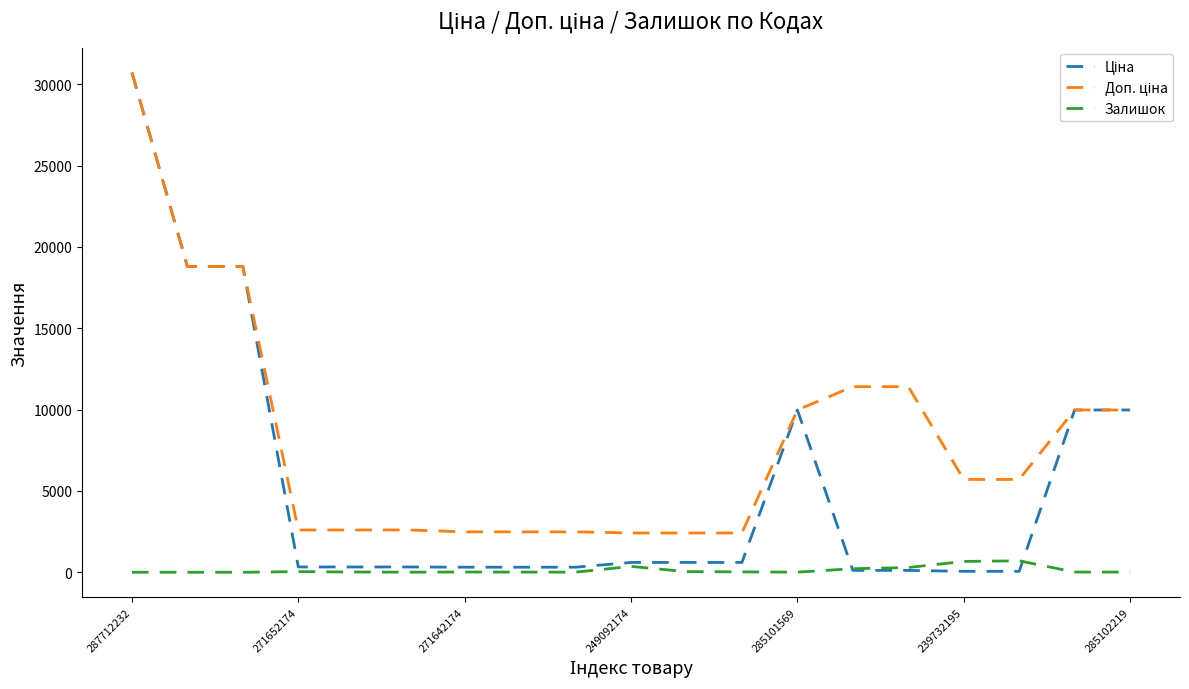

How many lines are shown in the chart?

3